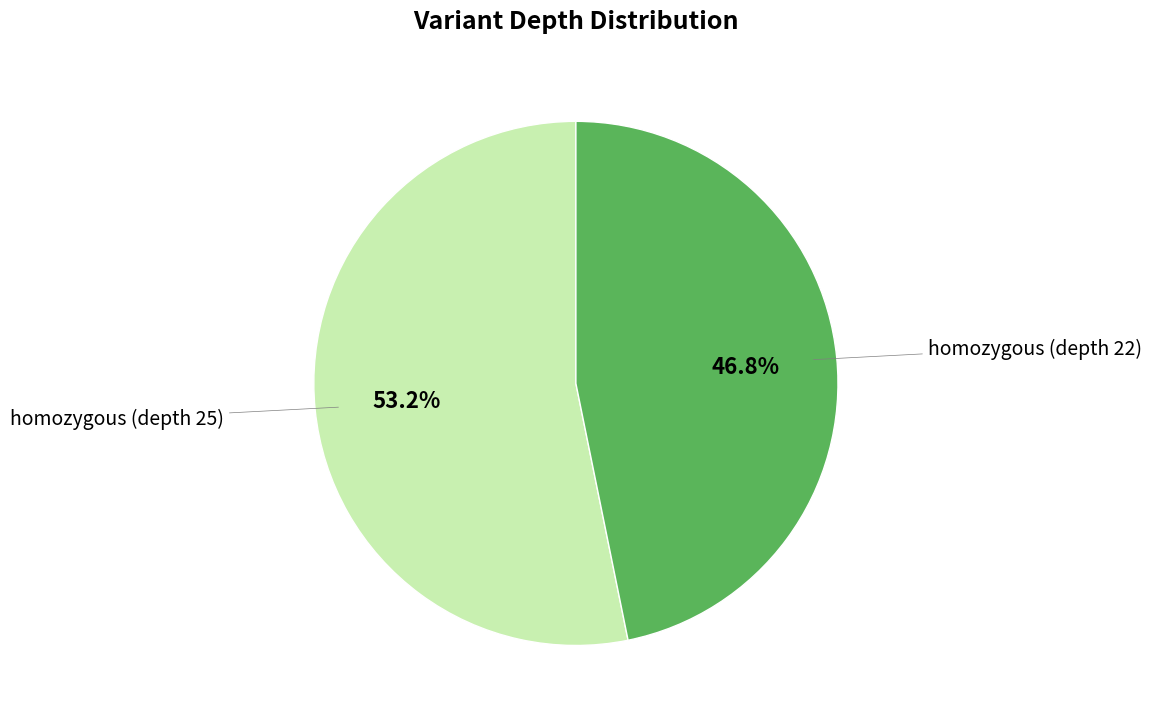

How many slices are in this pie chart?

2